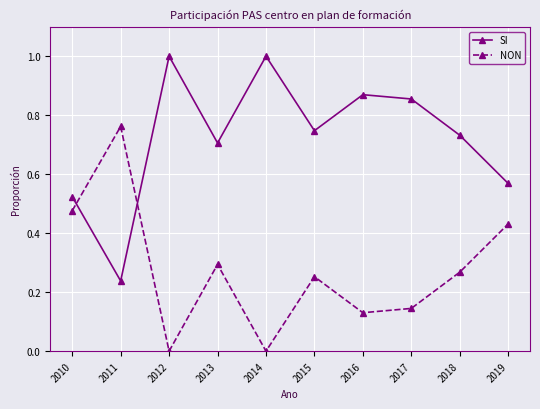

What are all the series names shown in the legend?

SI, NON